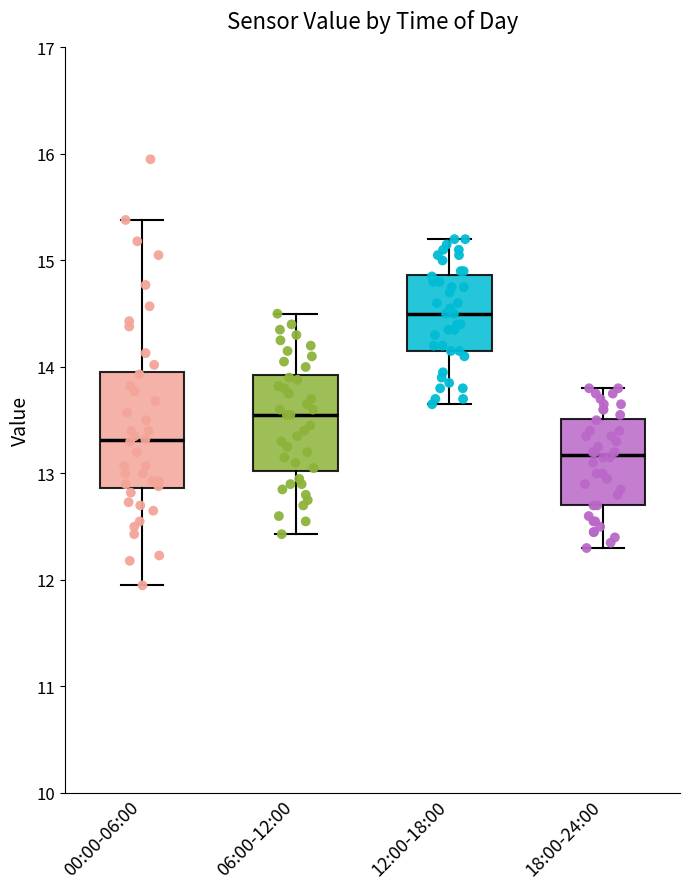

Which box is the tallest, from its lower edge to its upper edge?

00:00-06:00